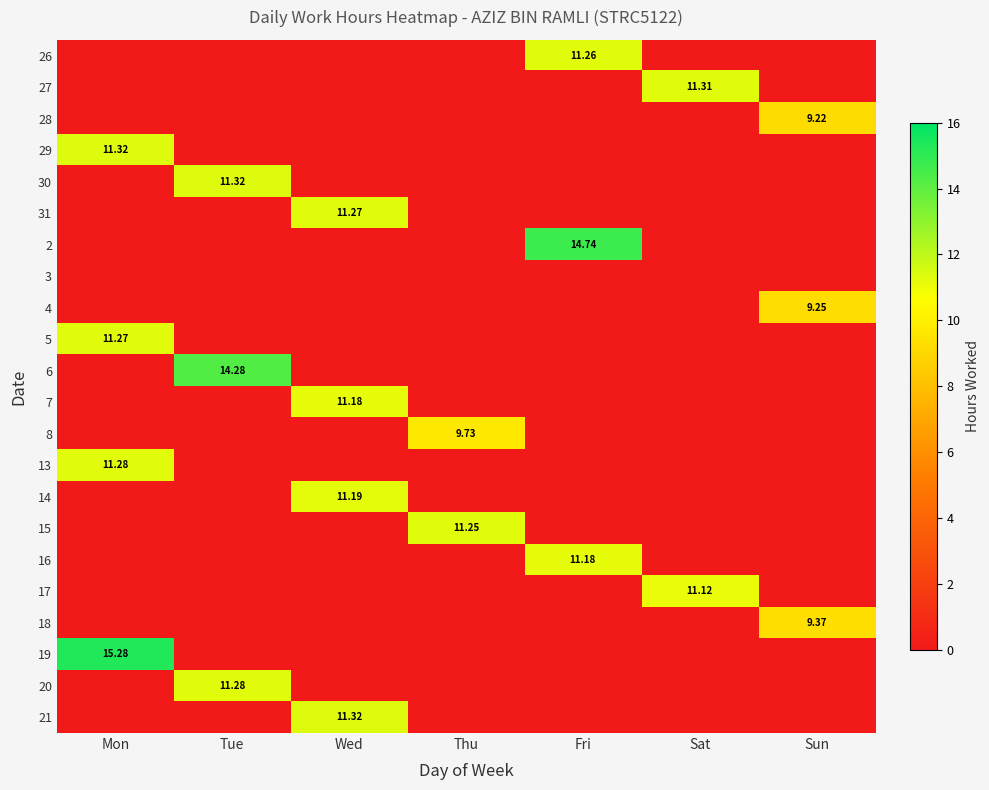

What is the difference between the maximum and second lowest values in the 27 series?

11.3